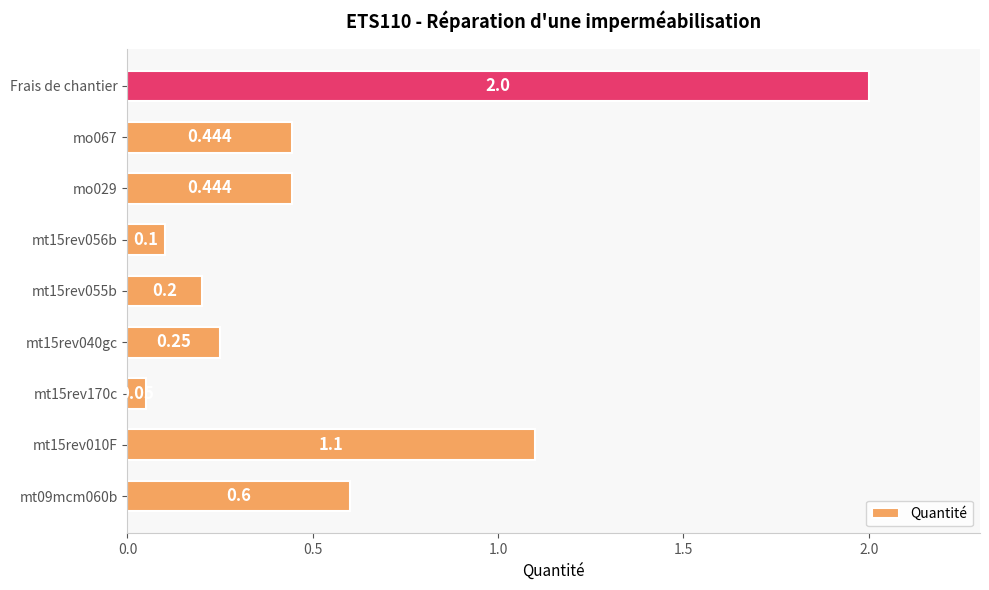

Which label corresponds to the largest value in the chart?

Frais de chantier